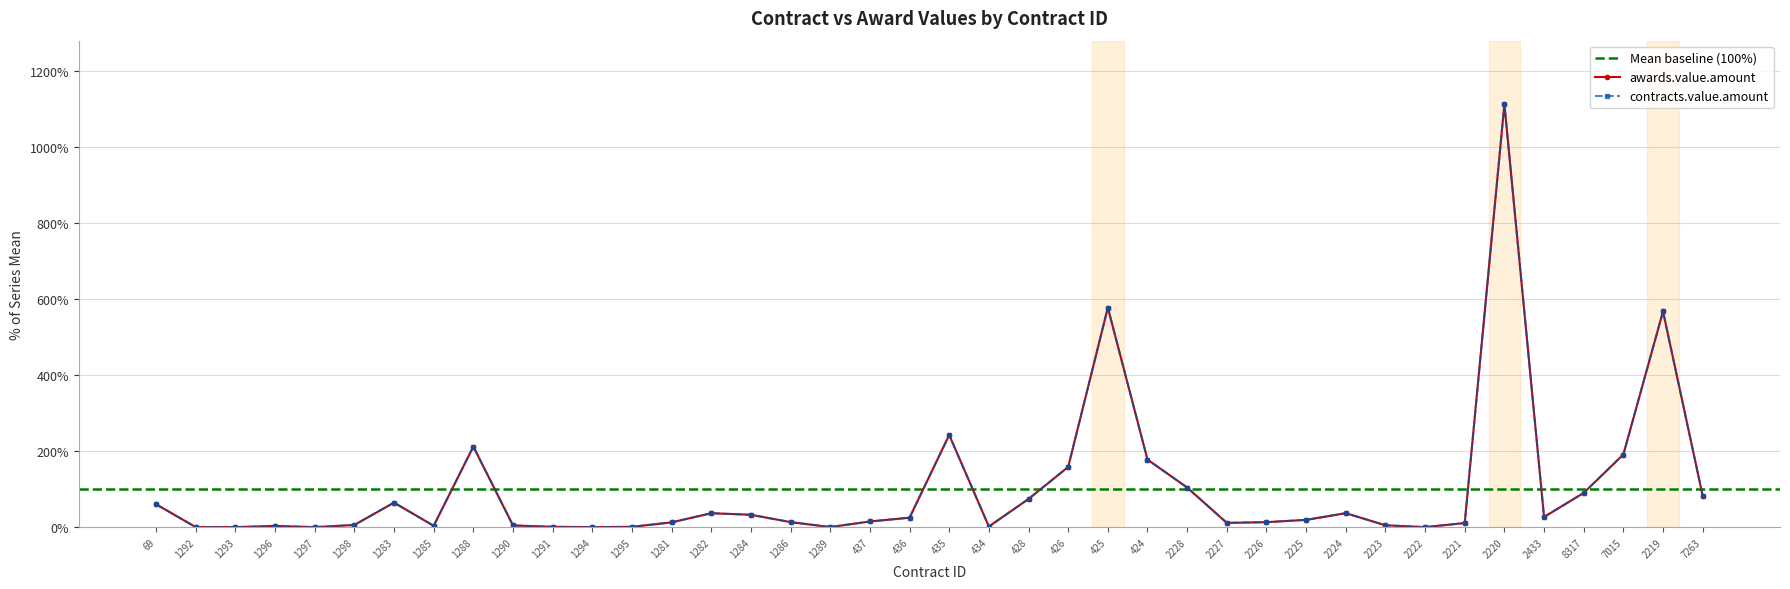

Where does the contracts.value.amount series first go above 19?

69